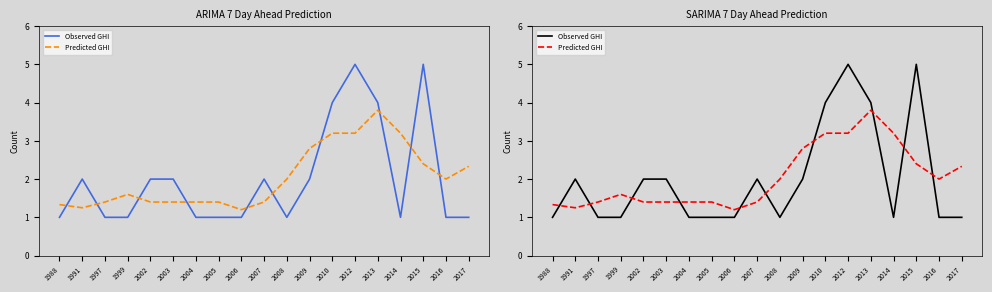

What is the sum of all Predicted GHI values?

38.7